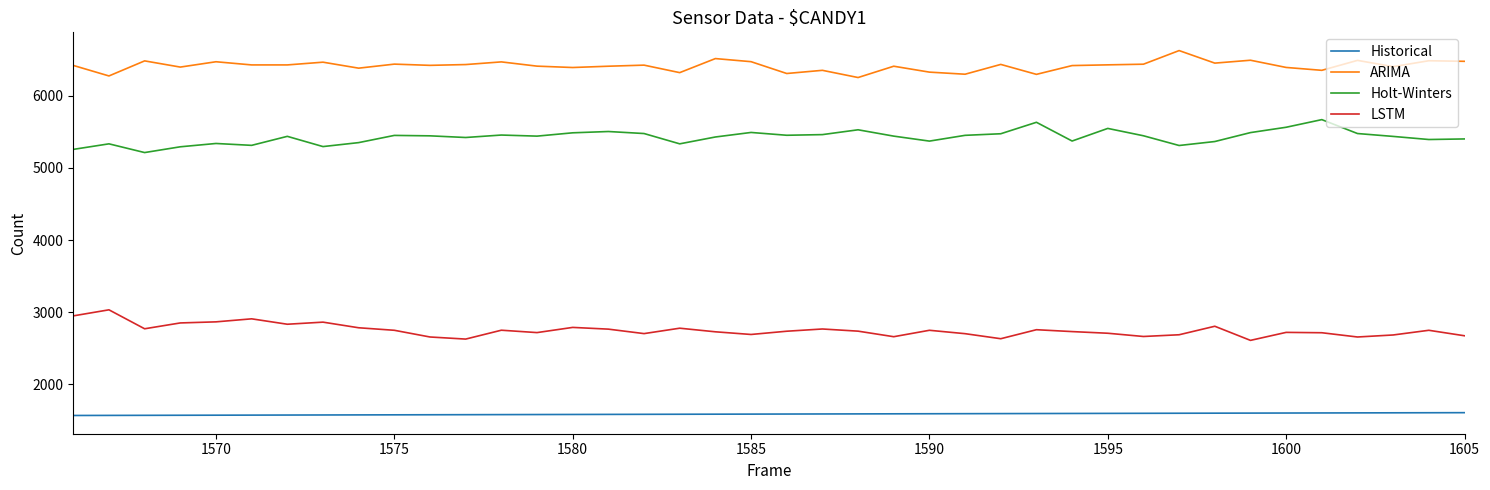

What is the minimum value shown in the chart?

1566